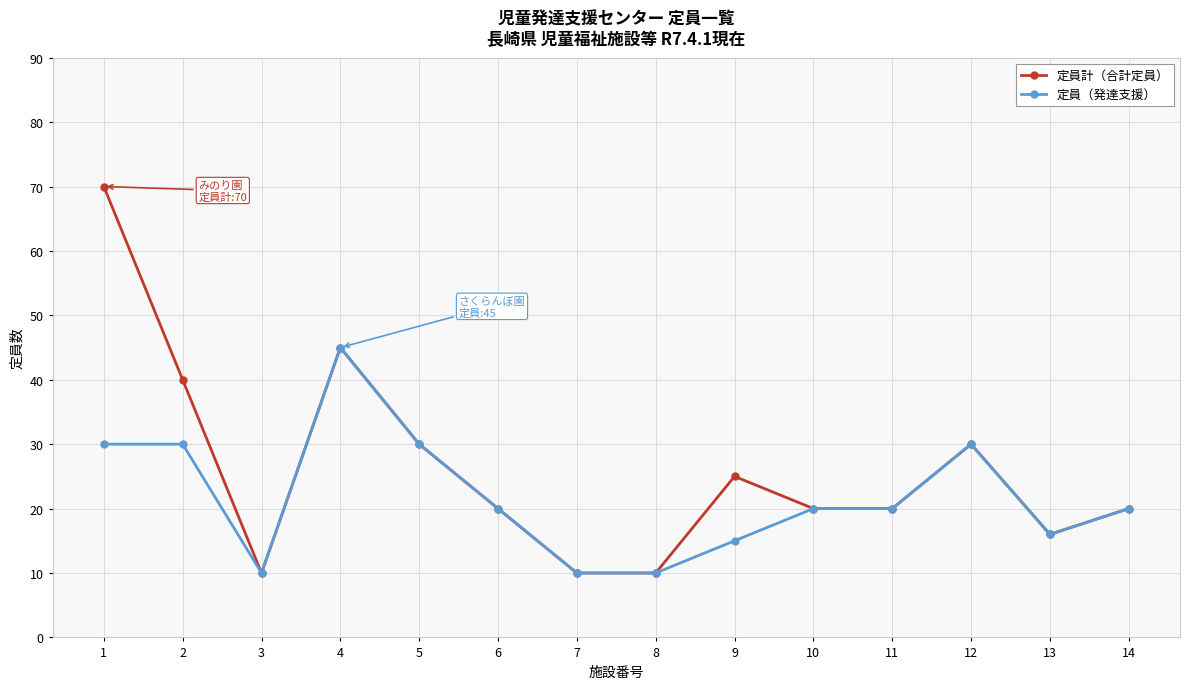

The value of 定員計（合計定員） at 12 is 30. True or false?

True